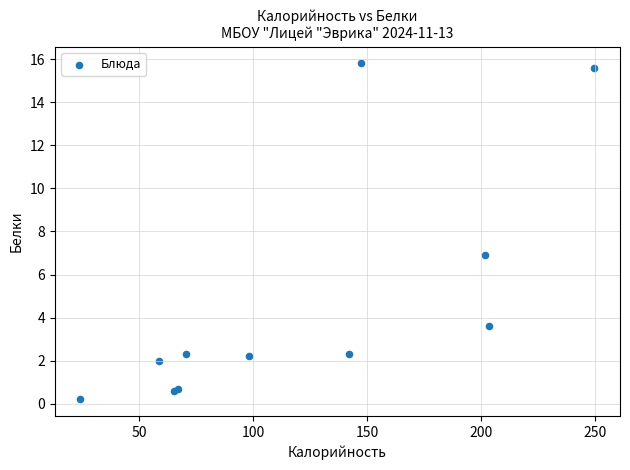

What Y value in the scatter plot is closest to 8?

6.9